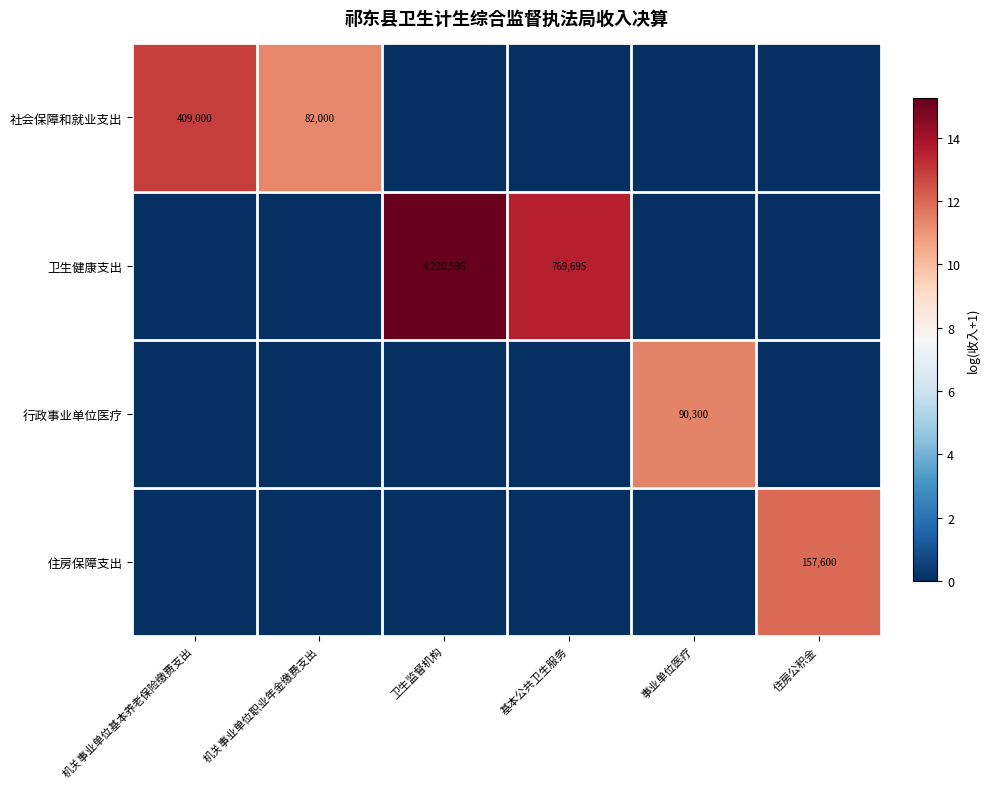

Rank the categories by 社会保障和就业支出 value from highest to lowest.

机关事业单位基本养老保险缴费支出, 机关事业单位职业年金缴费支出, 卫生监督机构, 基本公共卫生服务, 事业单位医疗, 住房公积金